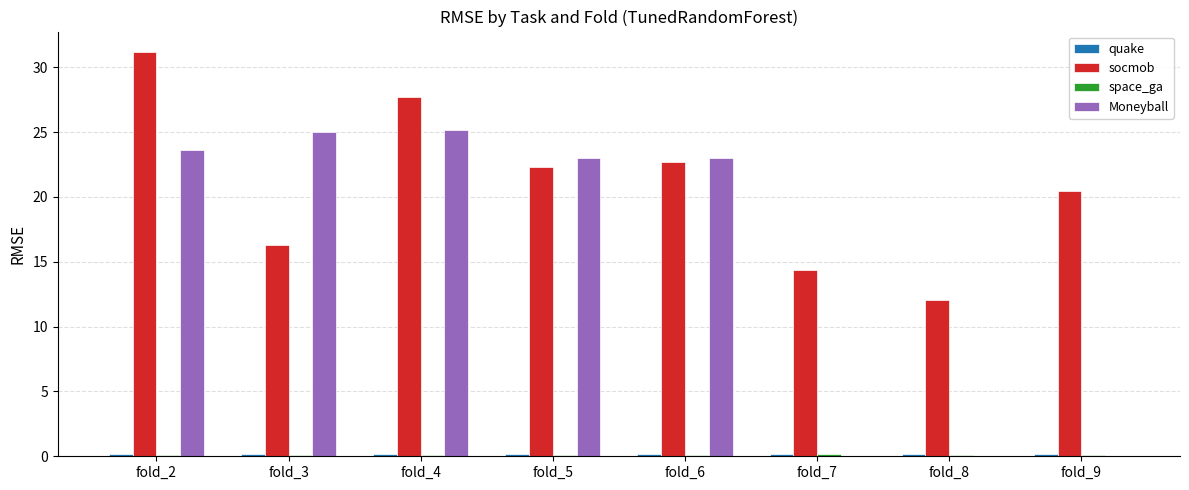

Which series has the largest total across all categories?

socmob